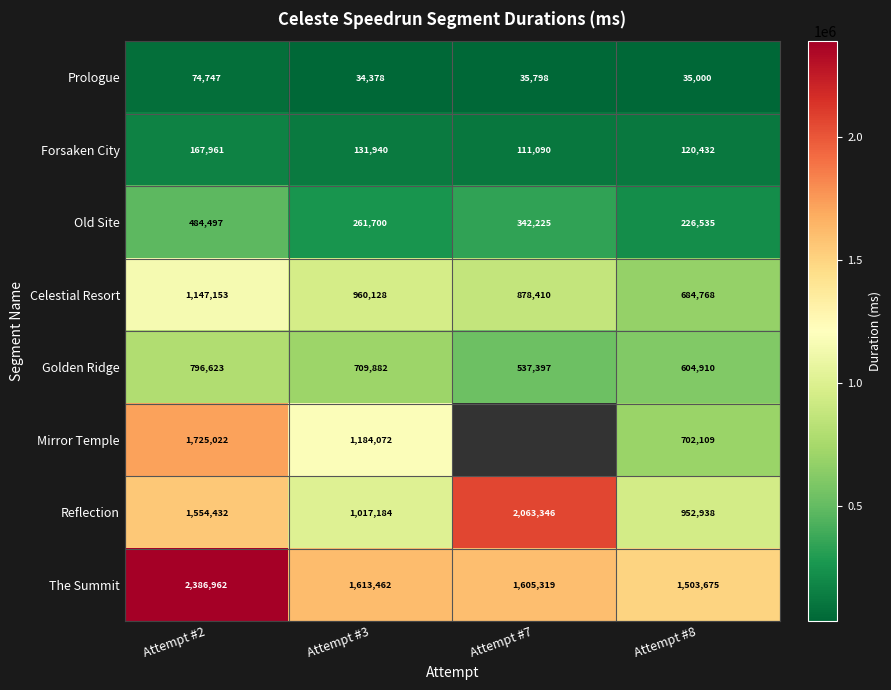

Is the value of Prologue at Attempt #2 greater than the value of The Summit at Attempt #2?

No